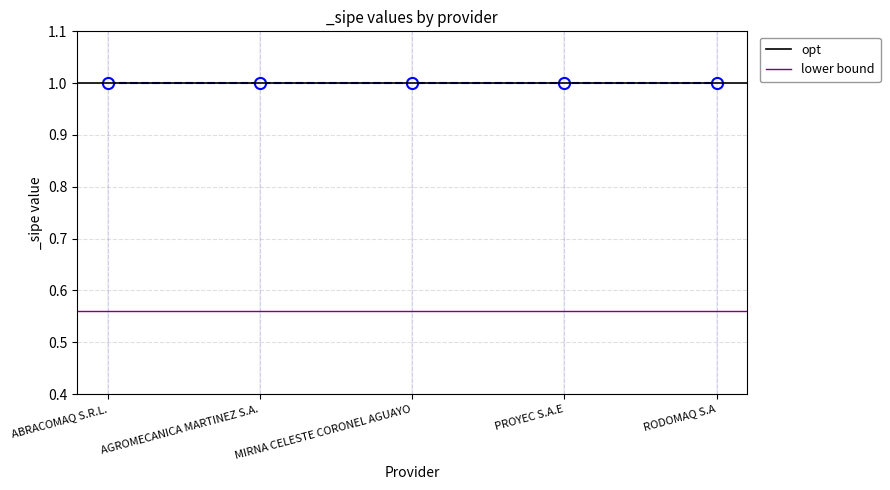

Which has a higher value, ABRACOMAQ S.R.L. or AGROMECANICA MARTINEZ S.A.?

ABRACOMAQ S.R.L.